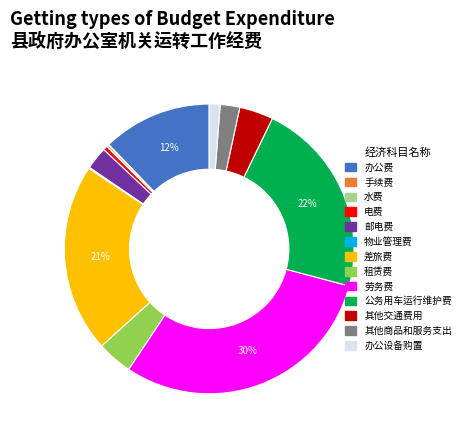

Is there a majority slice in this chart?

No